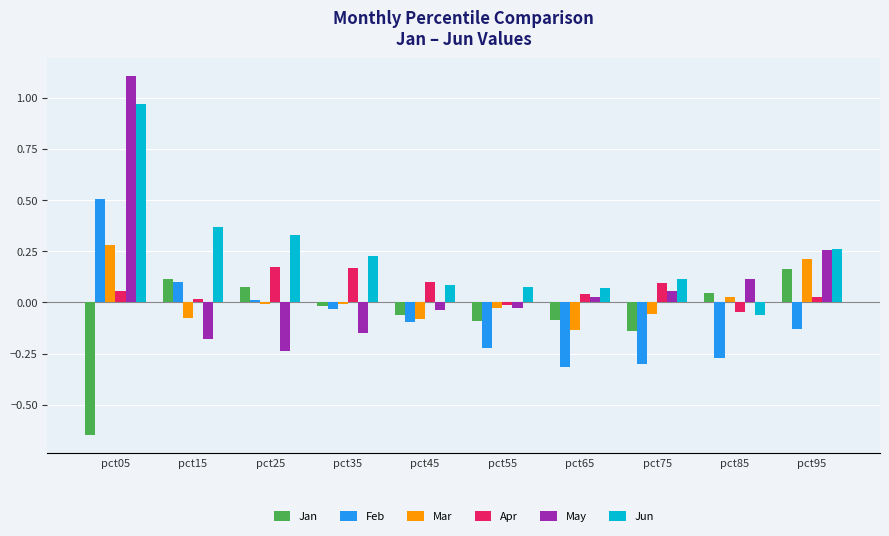

Which series has the largest range (max minus min)?

May